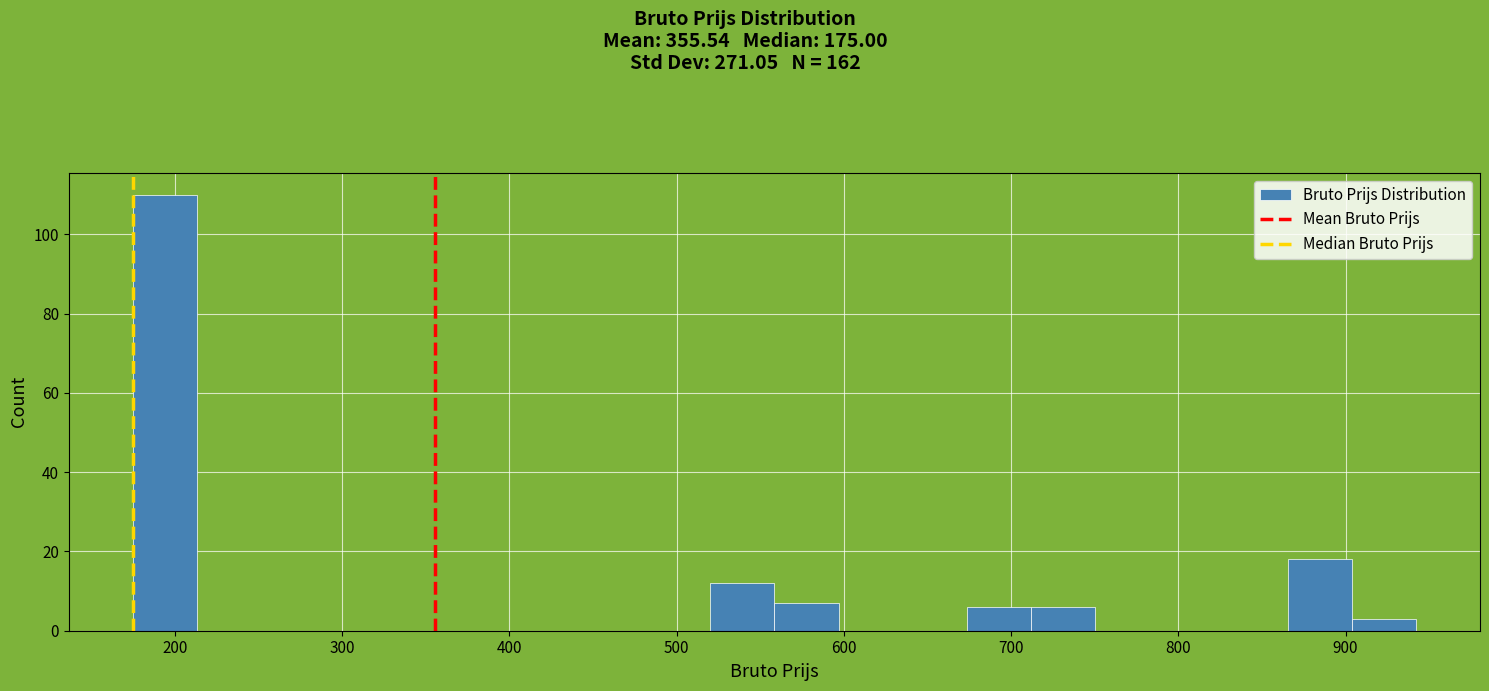

Read against the x-axis, roughly where is the centre of the tallest bar?

190